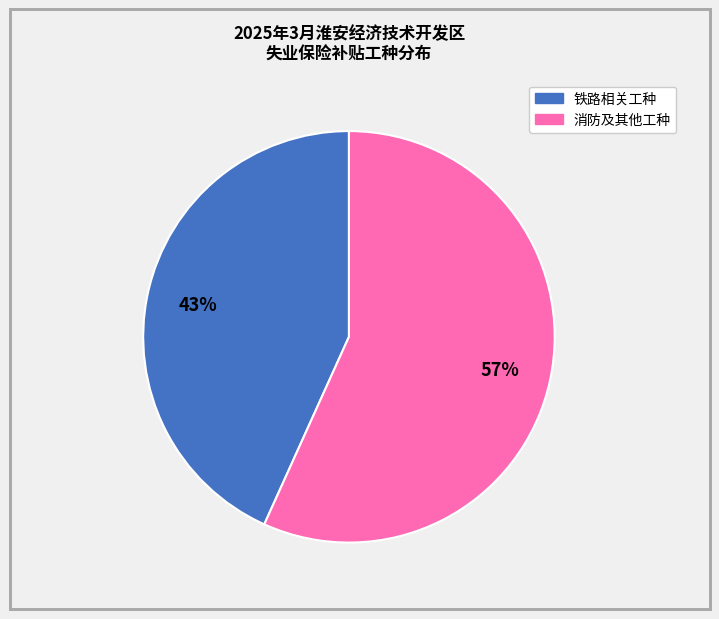

How many segments does this pie chart have?

2